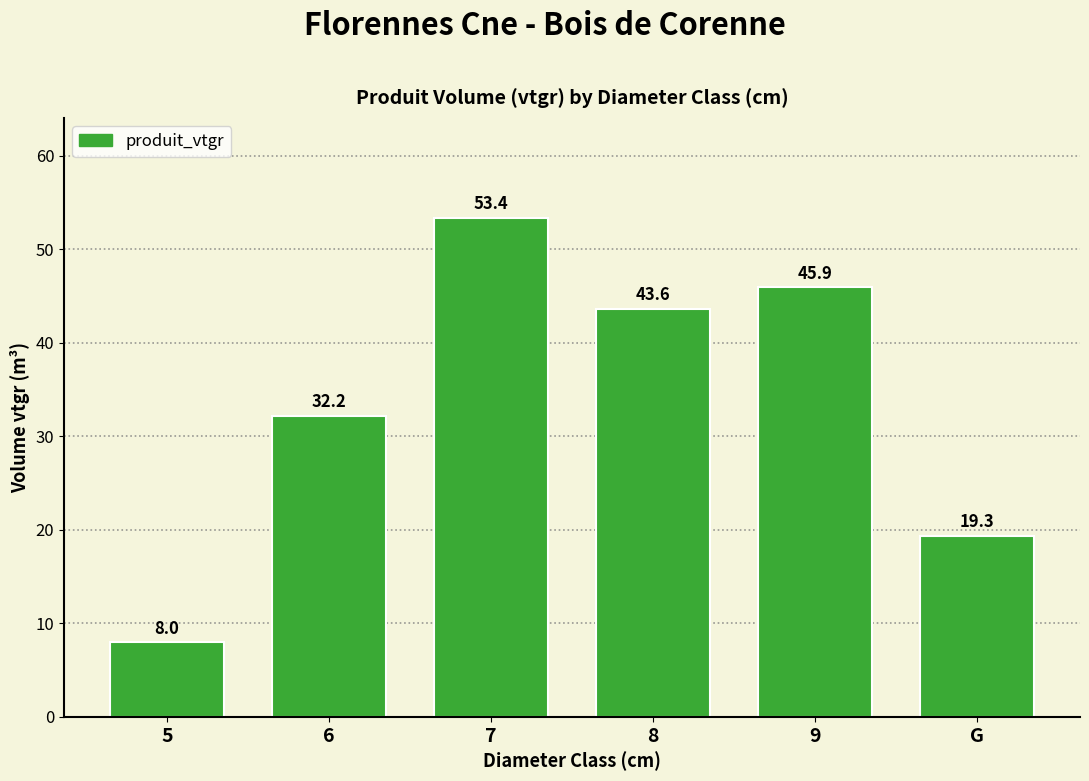

What is the label of the 2nd bar from the right?

9